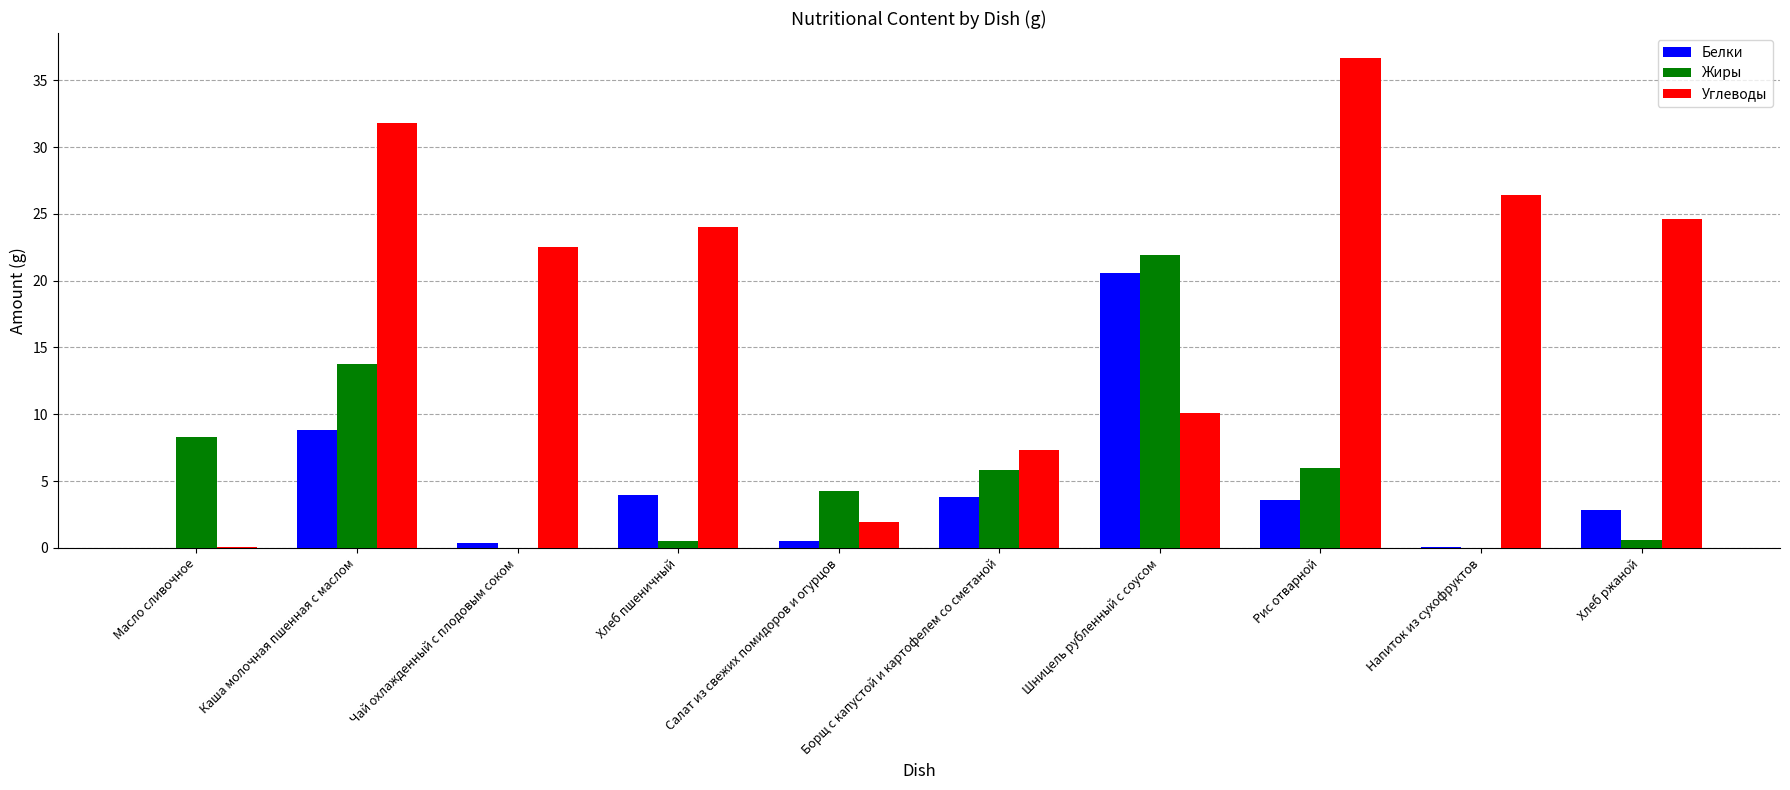

What is the approximate value of Белки at Шницель рубленный с соусом?

20.6